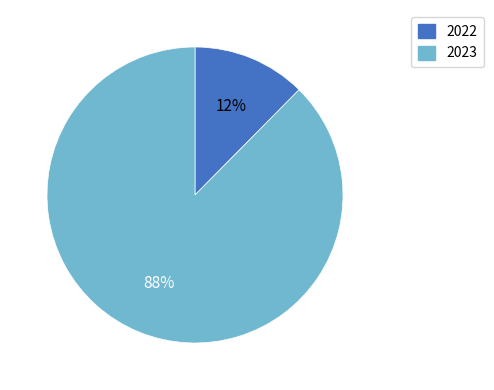

To the nearest percent, what percentage of the pie is 2023?

88%